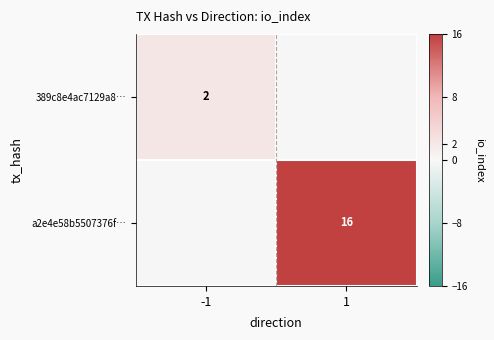

Is it true that 389c8e4ac7129a8… equals 2 at -1?

True